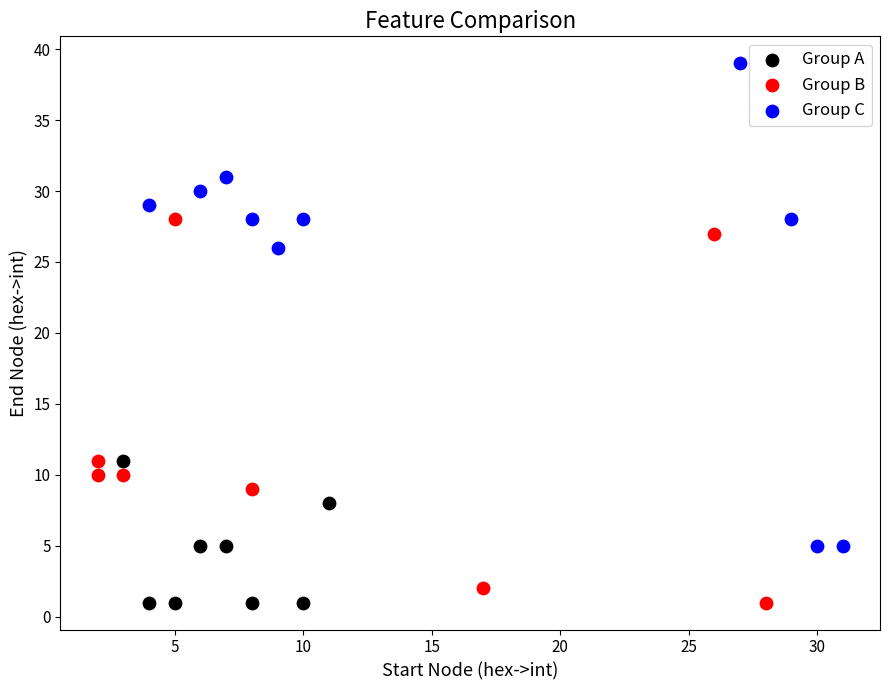

Which series reaches the maximum Y coordinate?

Group C